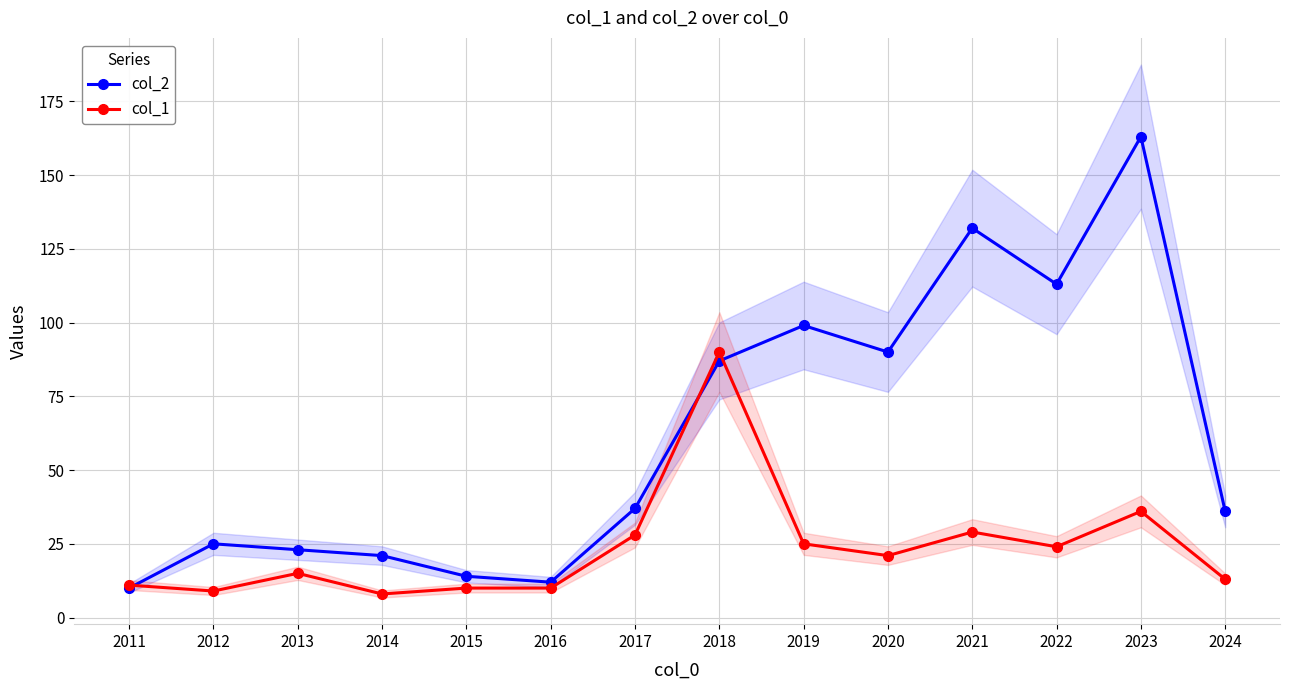

The value of col_2 at 2017 is 37. True or false?

True